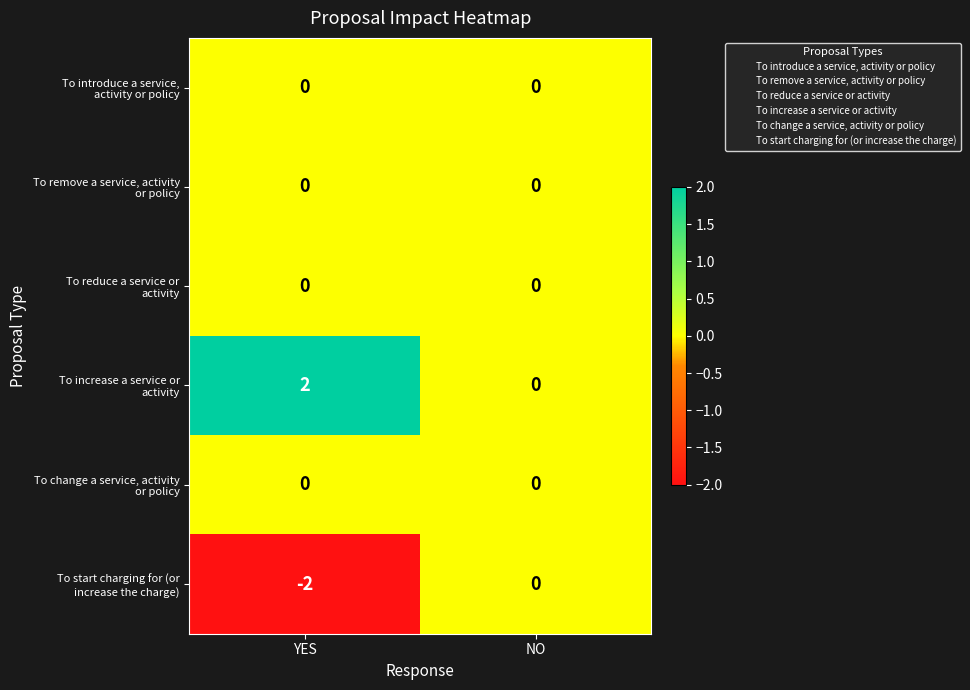

Which category has the highest value across all series?

YES